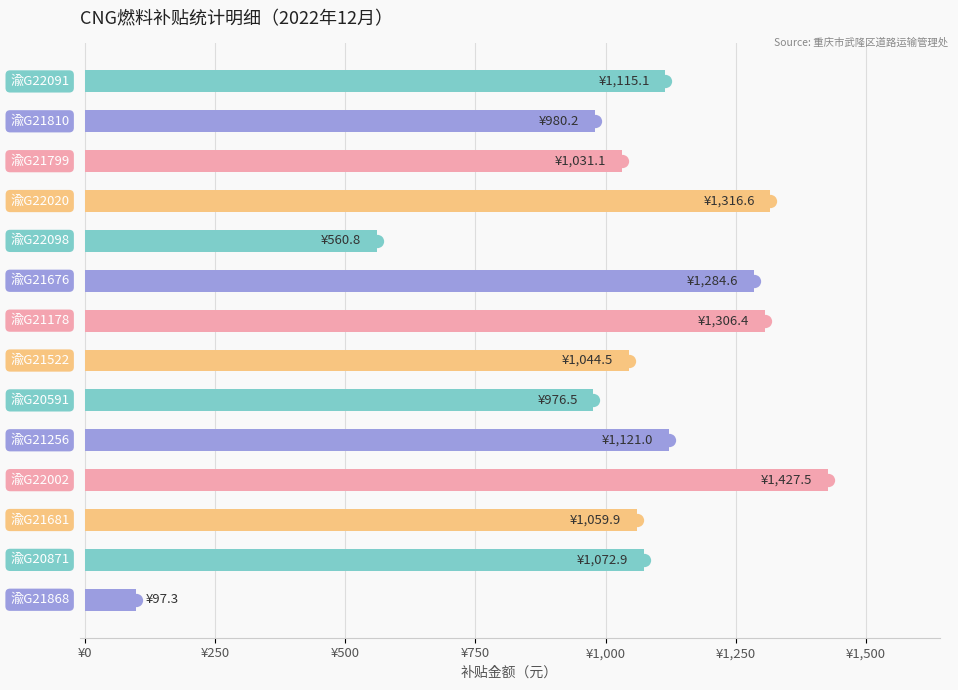

What is the change in value from ¥0 to 12?

-42.1